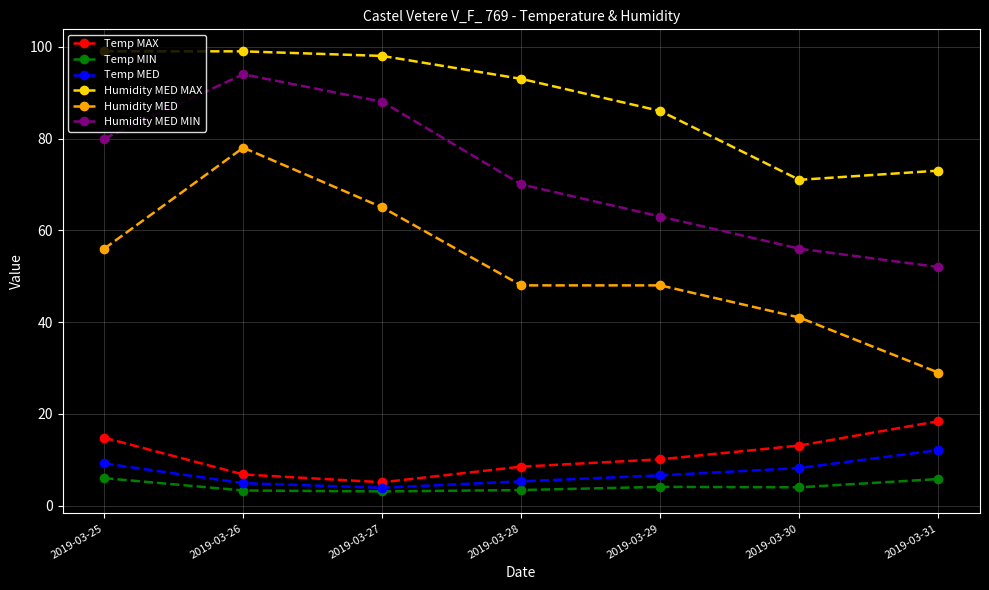

The value of Humidity MED at 2019-03-31 is 14.0. True or false?

False